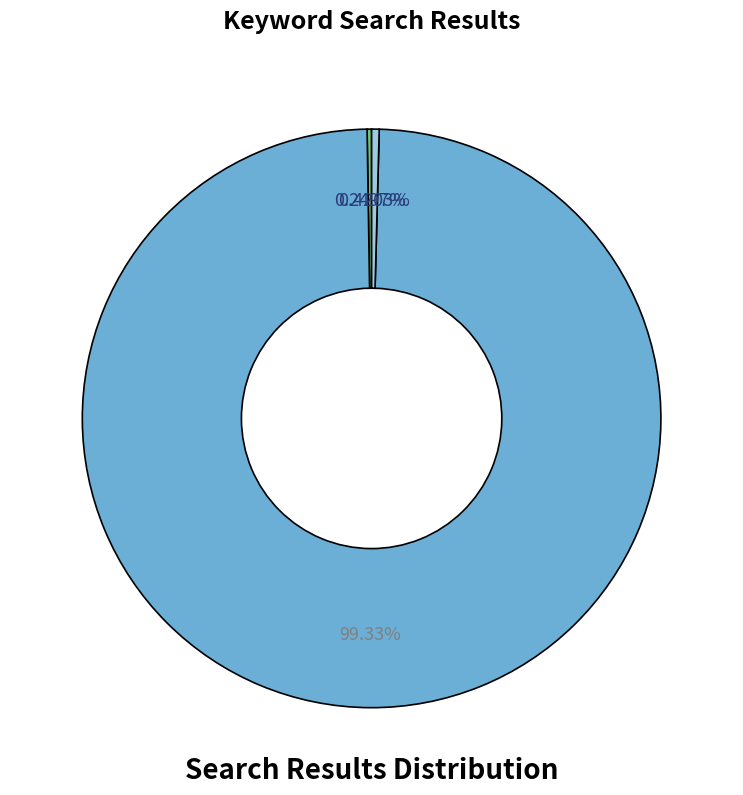

Is there a majority slice in this chart?

Yes